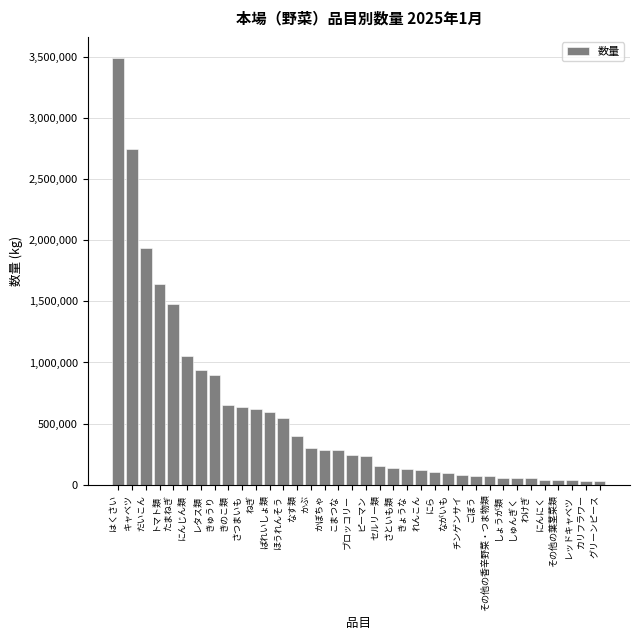

What is the label of the 22nd bar from the left?

きょうな